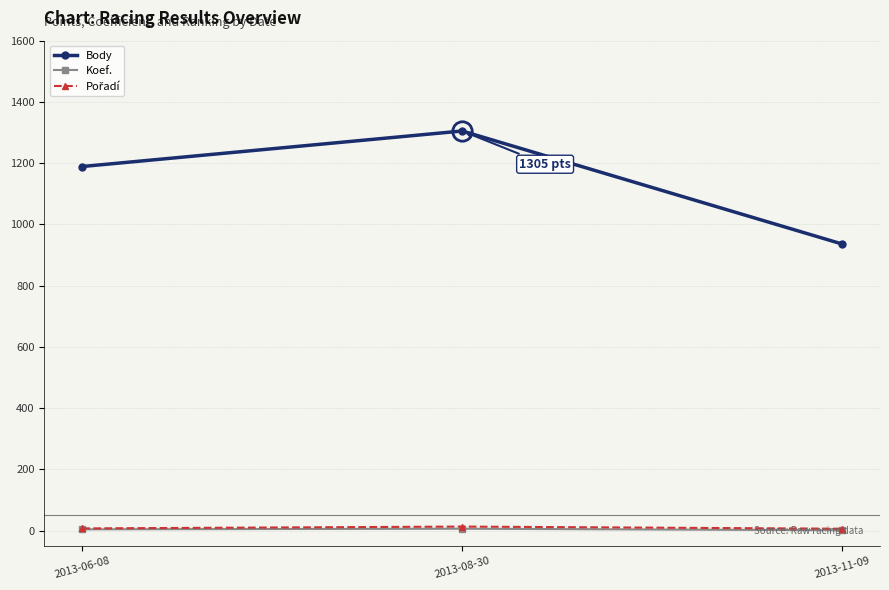

What is the difference between the highest and lowest values at 2013-06-08?

1185